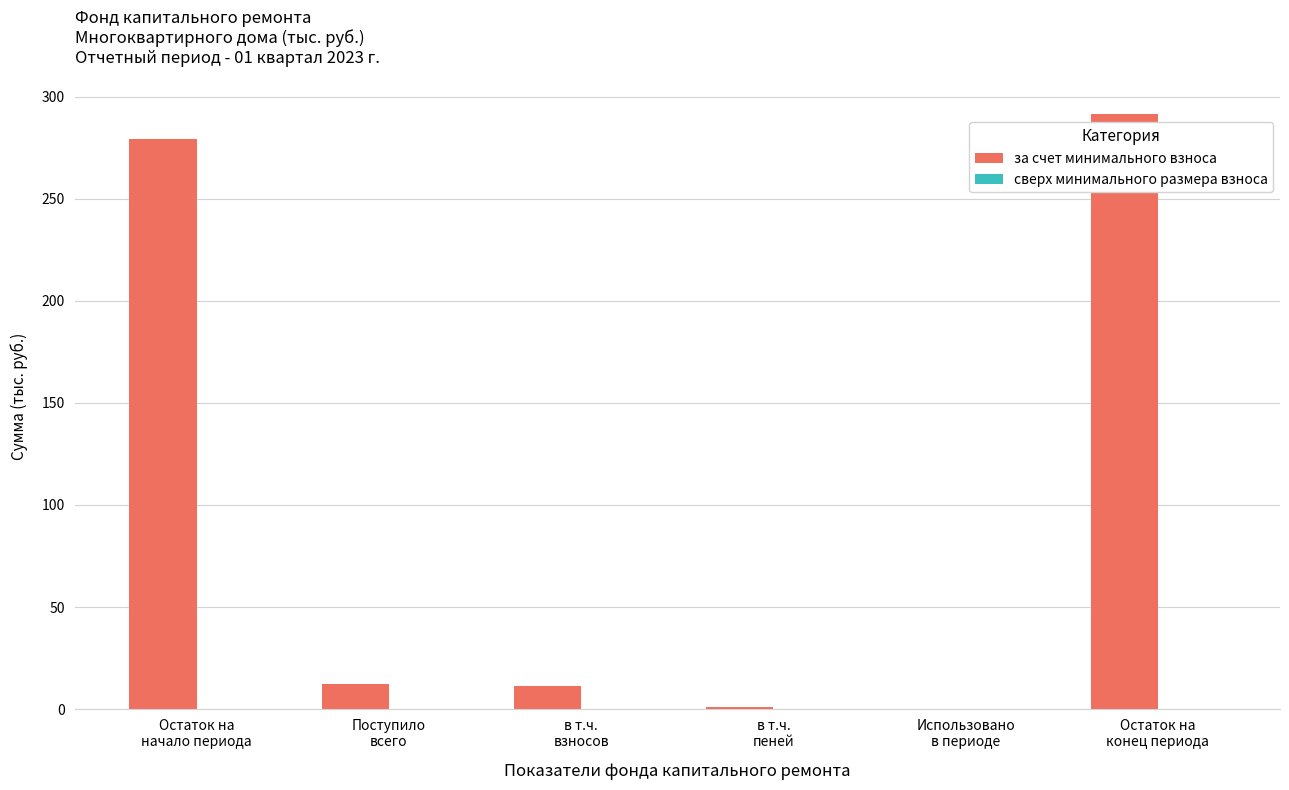

What is the maximum value shown in the chart?

291.6